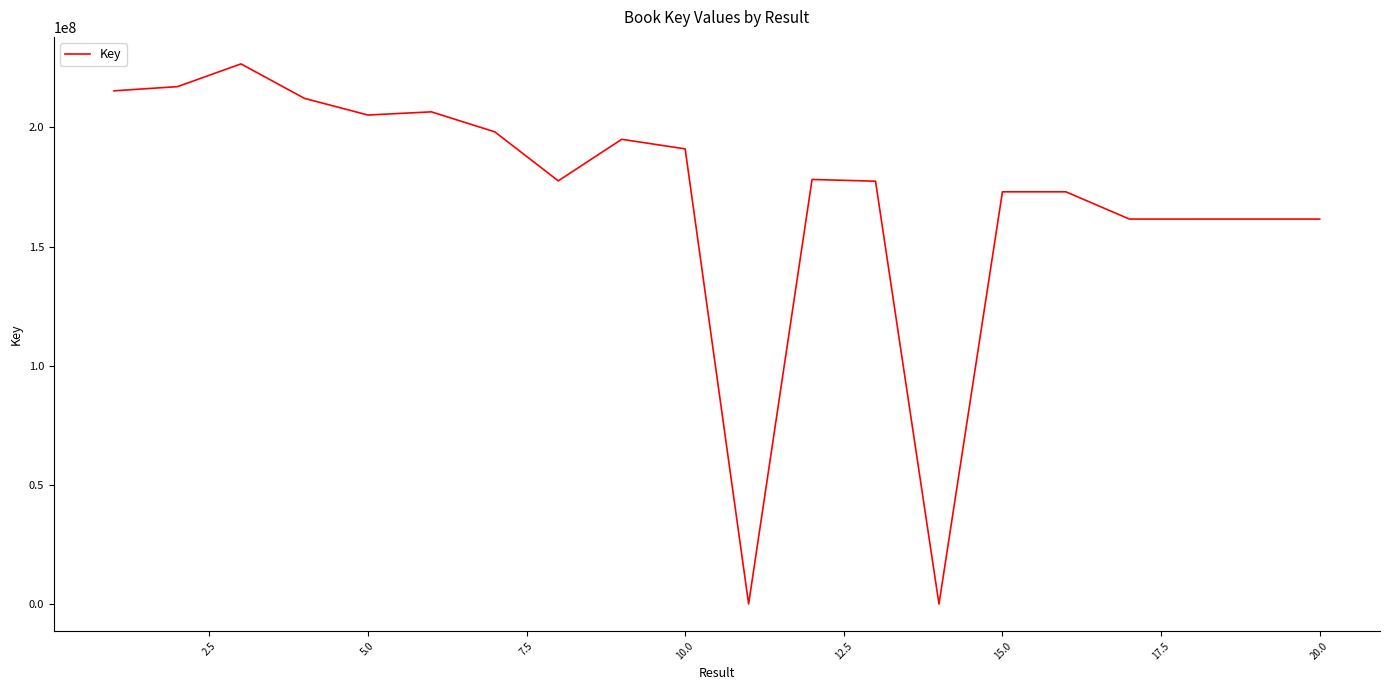

What is the difference between the maximum and minimum values?

226552096